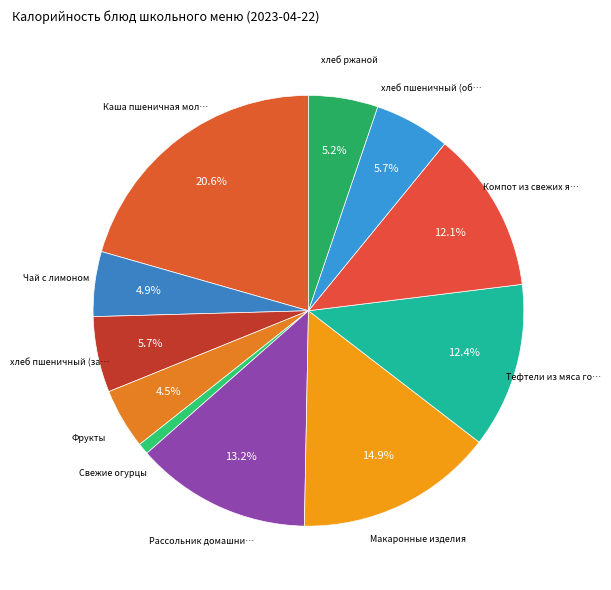

Count the number of slices in the pie.

11